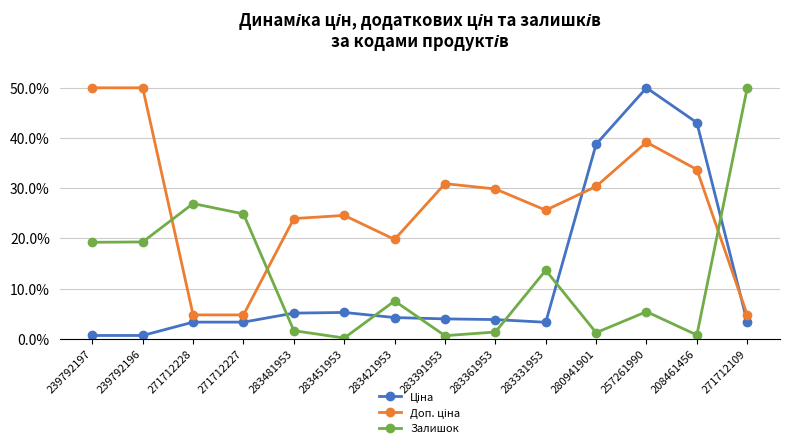

What is the greatest value displayed?

50.0